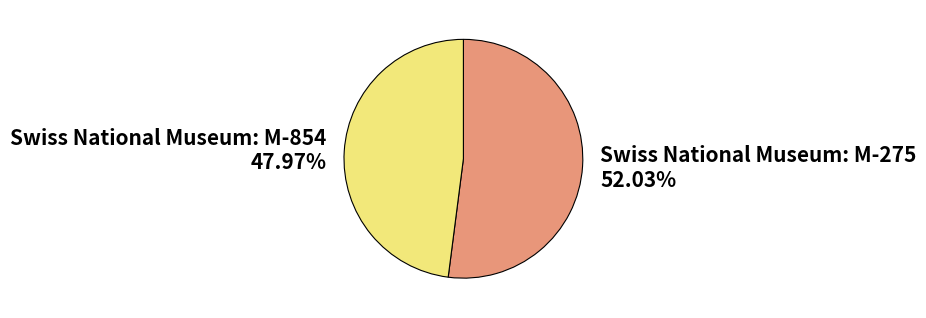

Rank the categories by value from lowest to highest.

Swiss National Museum: M-854, Swiss National Museum: M-275